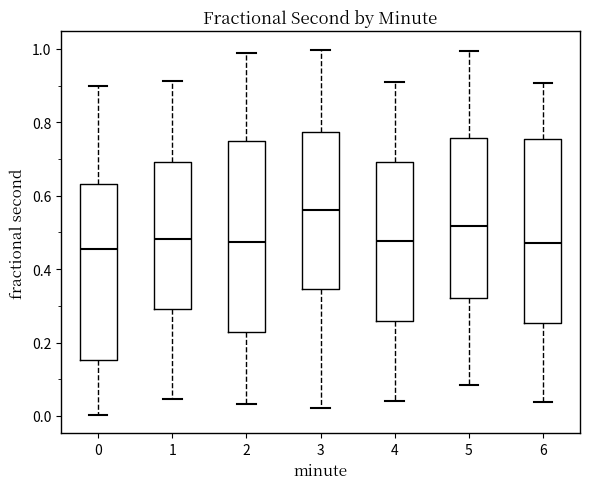

Reading left to right, read every box against the y-axis: the position of its median line, the range the box covers, and the ends of its whiskers. The values are not printed on the chart, so give them approximately, as read against the axis.

0: median 0.46, box 0.16 to 0.64, whiskers 0.00 to 0.90
1: median 0.48, box 0.30 to 0.70, whiskers 0.04 to 0.92
2: median 0.48, box 0.22 to 0.74, whiskers 0.04 to 0.98
3: median 0.56, box 0.34 to 0.78, whiskers 0.02 to 1.00
4: median 0.48, box 0.26 to 0.70, whiskers 0.04 to 0.92
5: median 0.52, box 0.32 to 0.76, whiskers 0.08 to 1.00
6: median 0.48, box 0.26 to 0.76, whiskers 0.04 to 0.90